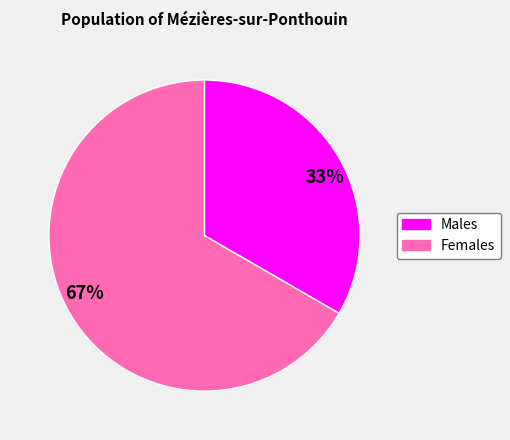

Does any single category account for the majority?

Yes